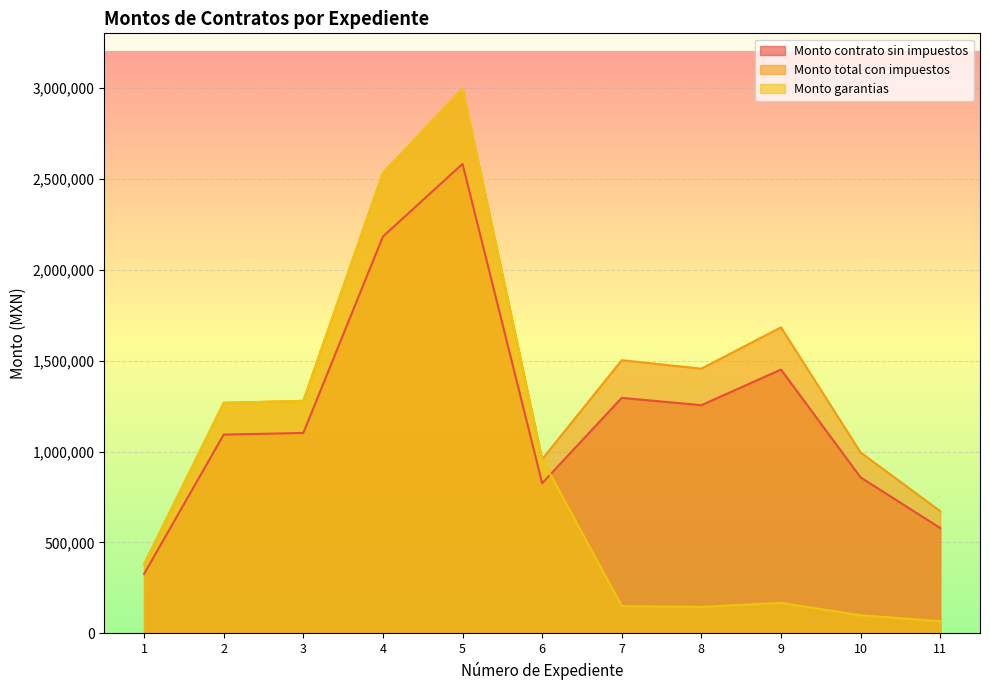

At which label does Monto contrato sin impuestos first exceed 1102316?

4